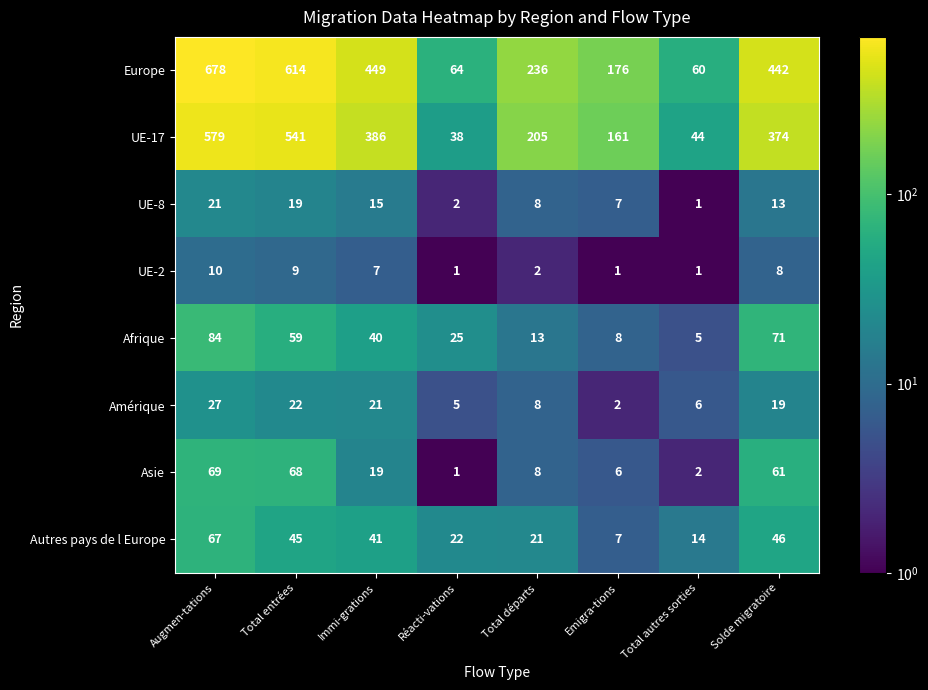

List the series in order of their peak value, highest first.

Europe, UE-17, Afrique, Asie, Autres pays de l Europe, Amérique, UE-8, UE-2